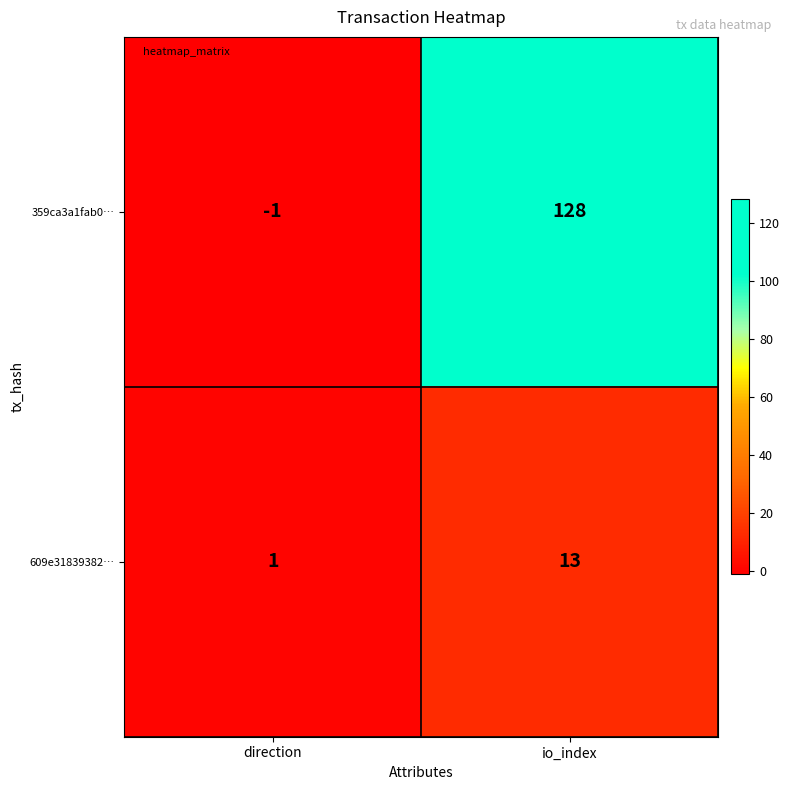

Is it true that 609e31839382… equals 0 at direction?

False